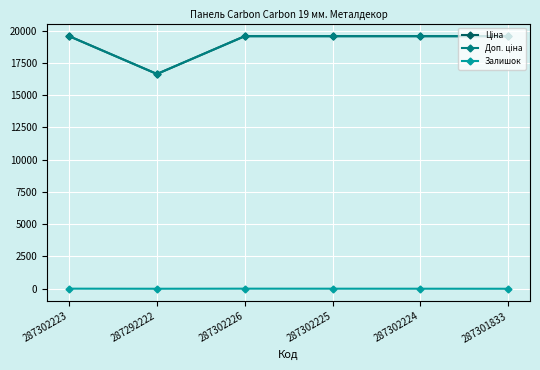

Does the chart have visible grid lines?

Yes